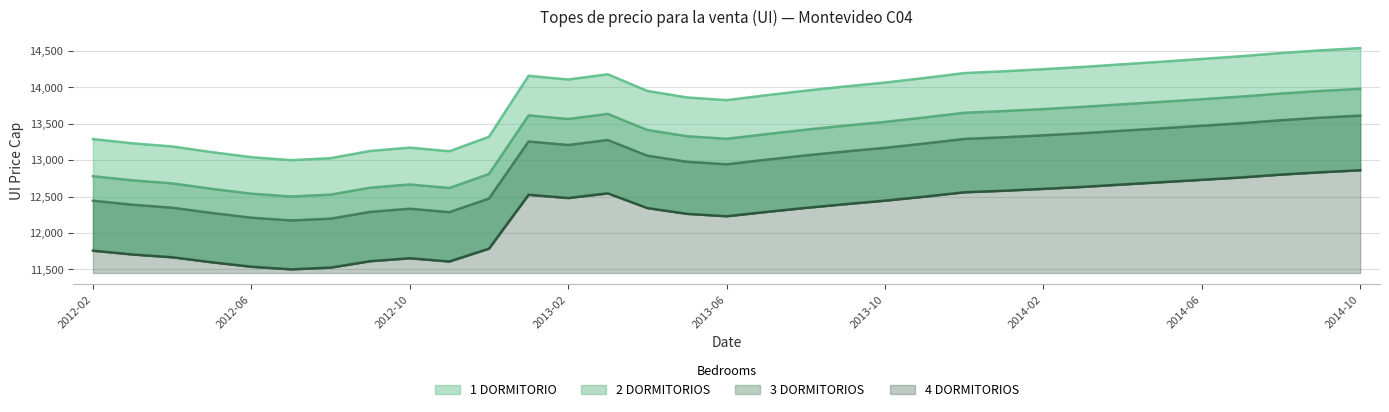

Where does the 3 DORMITORIOS series first go above 13120?

2013-01